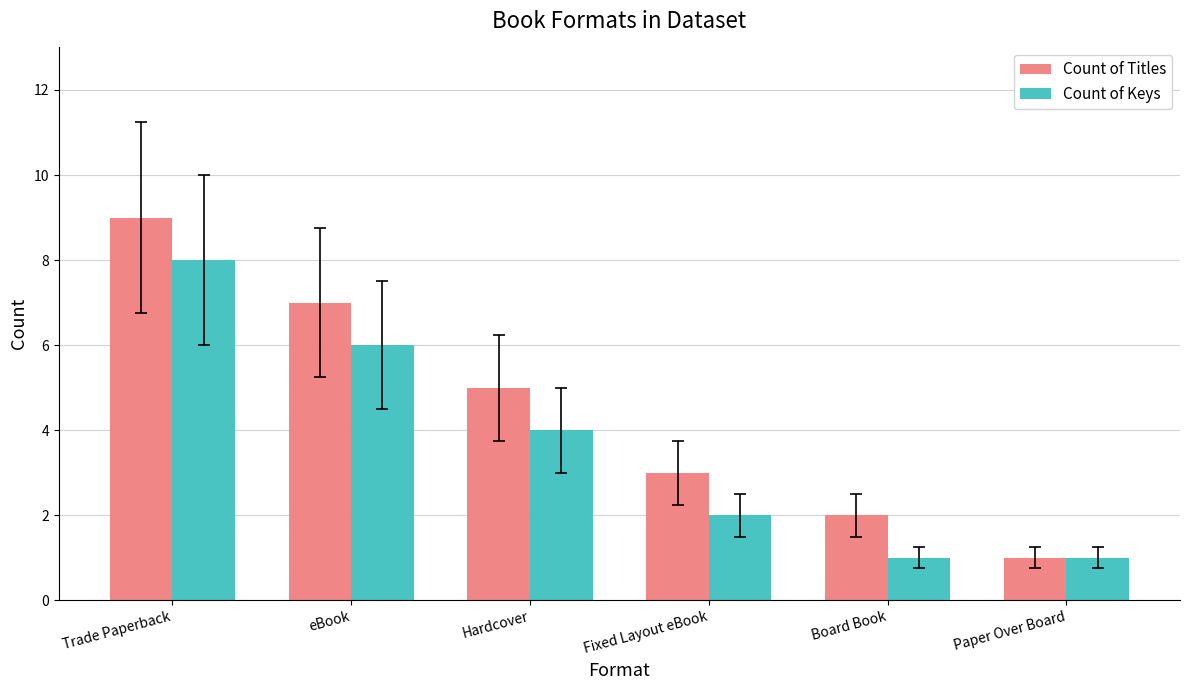

What is the difference between the maximum and minimum values in the Count of Titles series?

8